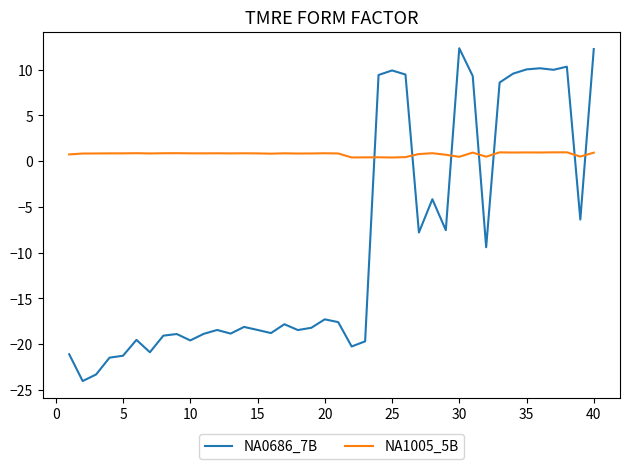

What is the maximum value for NA0686_7B?

12.3